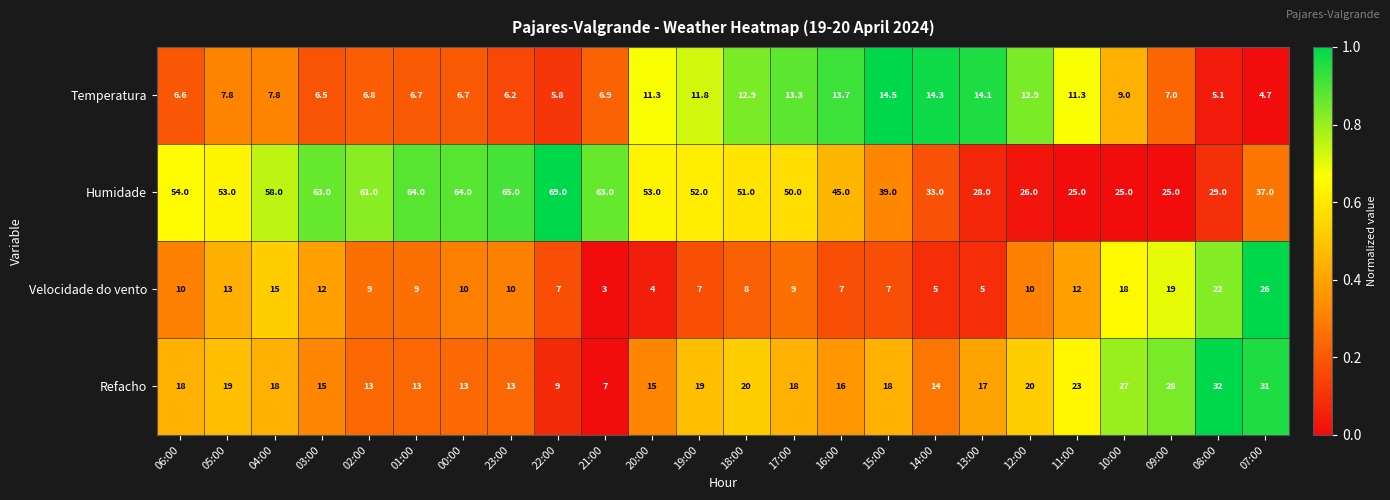

What is the maximum value shown in the chart?

69.0